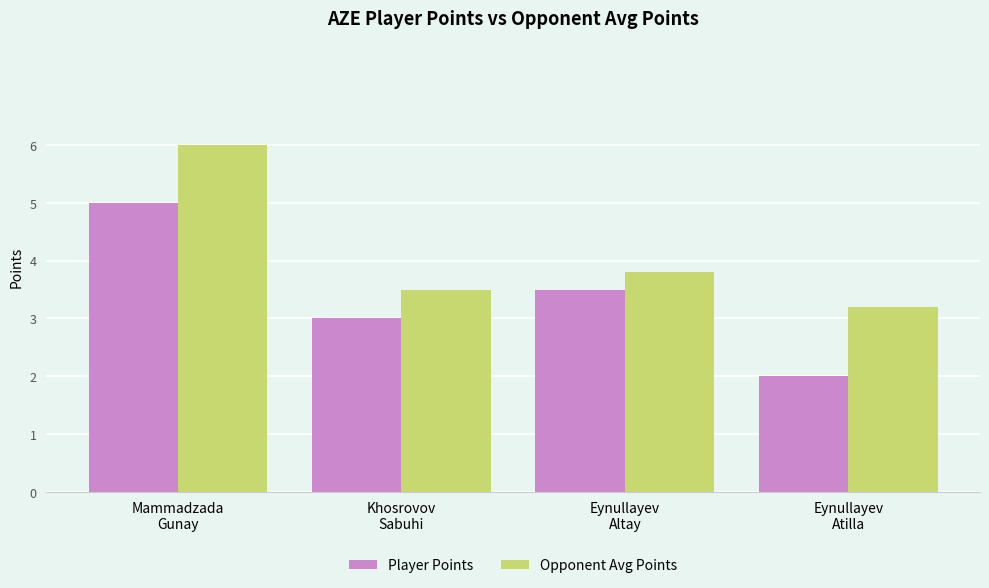

How many categories are shown in the chart?

4